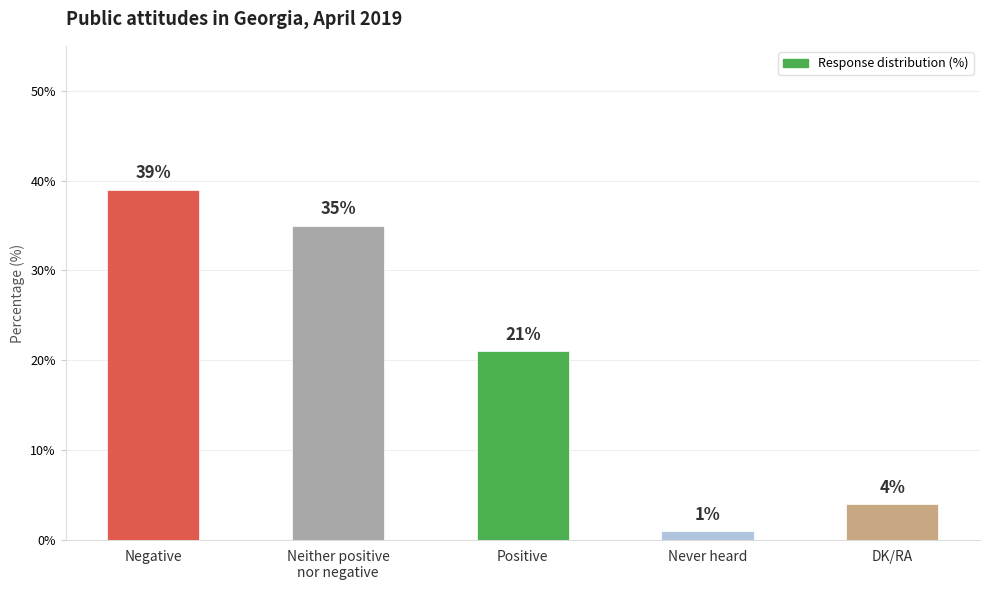

Which label corresponds to the largest value in the chart?

Negative